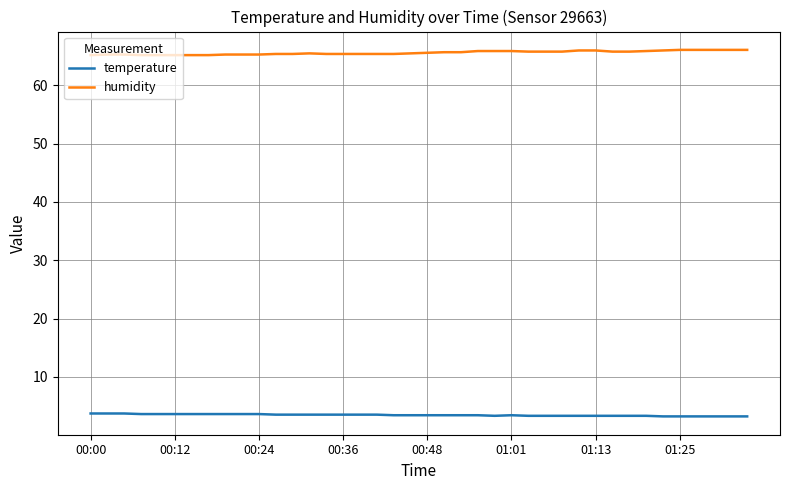

What is the greatest value displayed?

66.1